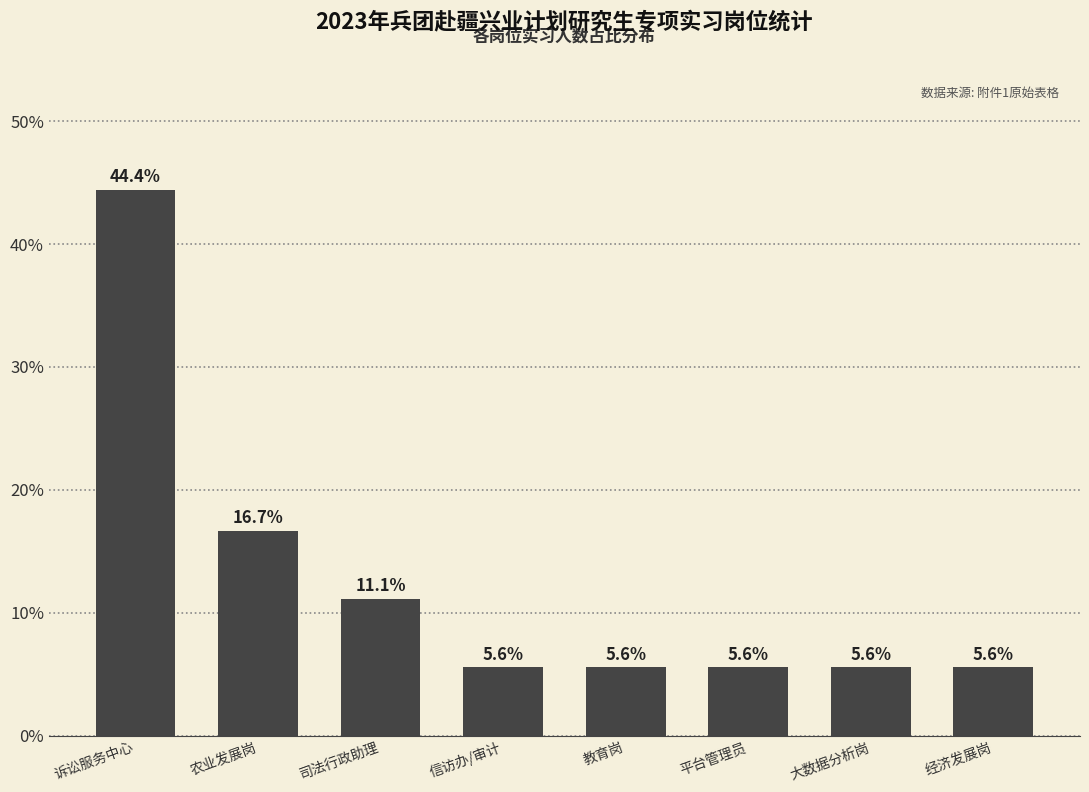

What is the difference between the maximum and minimum values?

38.9